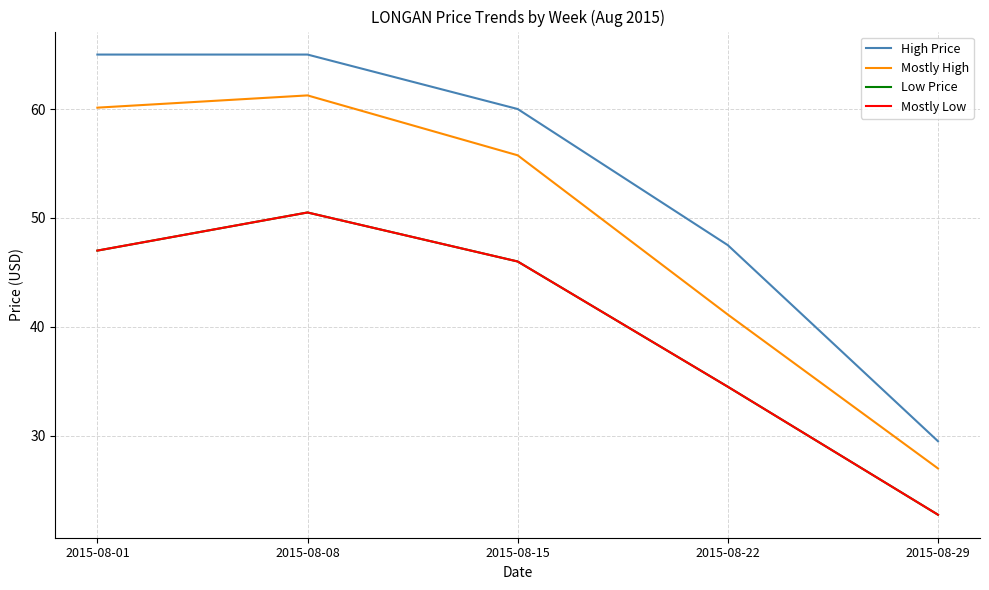

At 2015-08-08, list the series in order from largest to smallest.

High Price, Mostly High, Low Price, Mostly Low